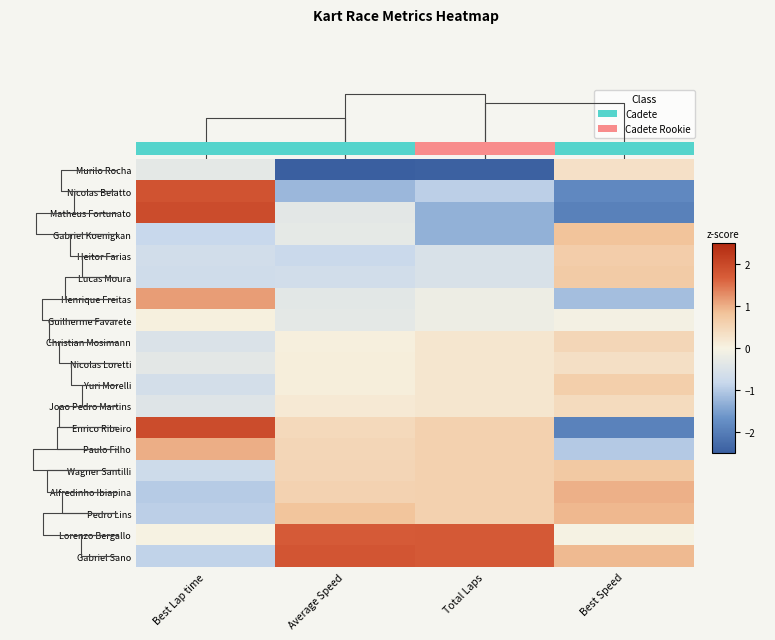

List the labels in order of Nicolas Loretti value, smallest first.

Best Lap time, Average Speed, Total Laps, Best Speed